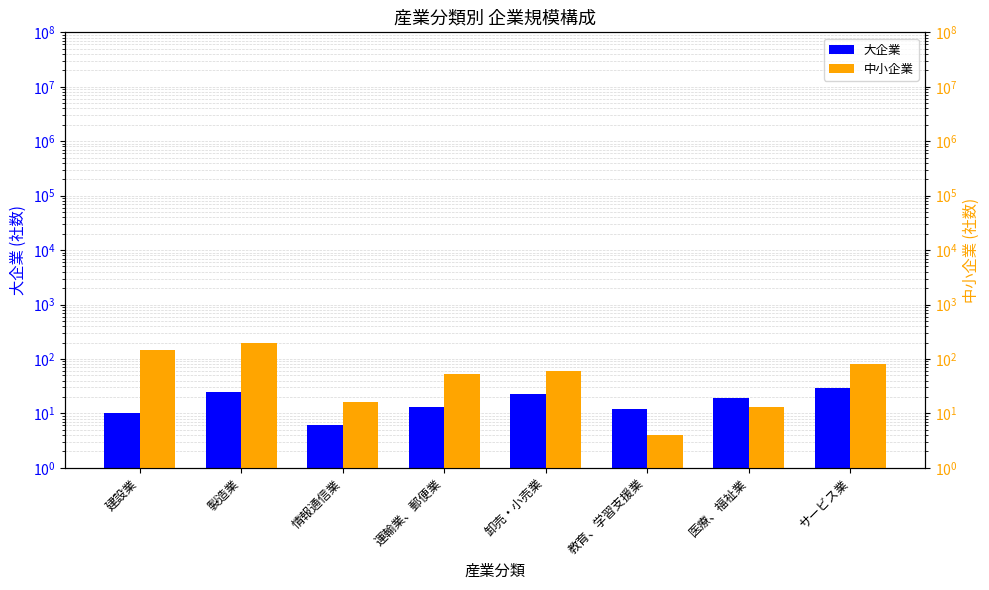

Between 製造業 and 情報通信業, which is larger?

製造業